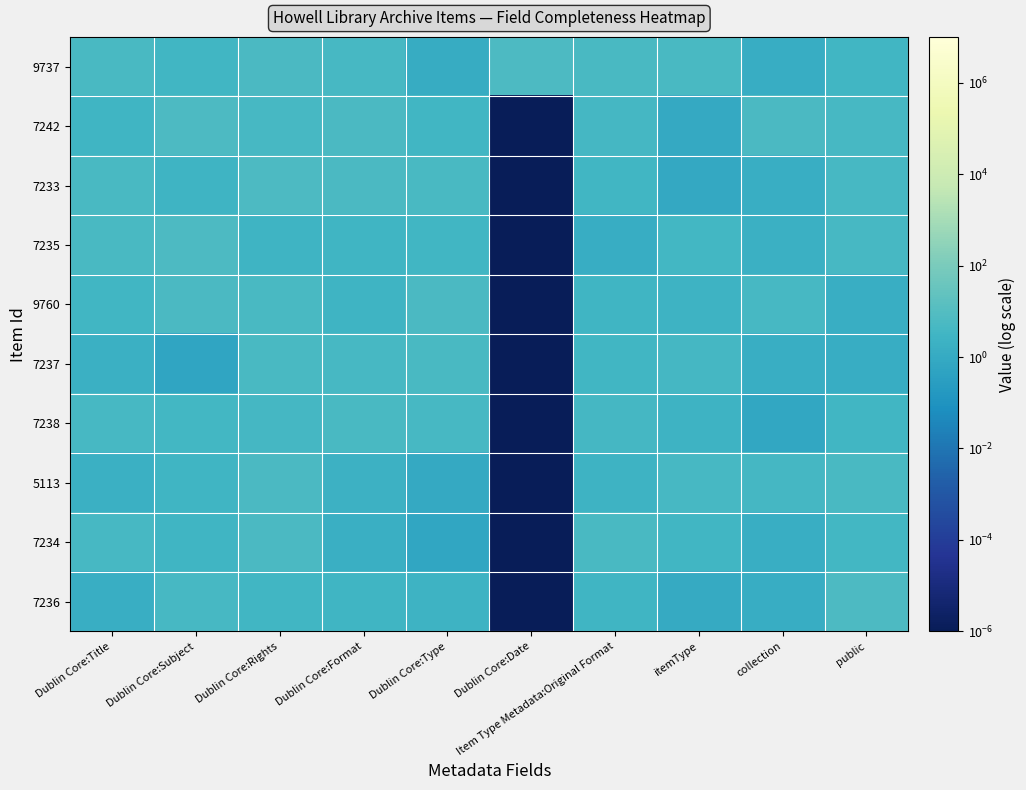

Rank the series at Item Type Metadata:Original Format from highest to lowest value.

9737, 7234, 7238, 7242, 7233, 7237, 9760, 7236, 5113, 7235